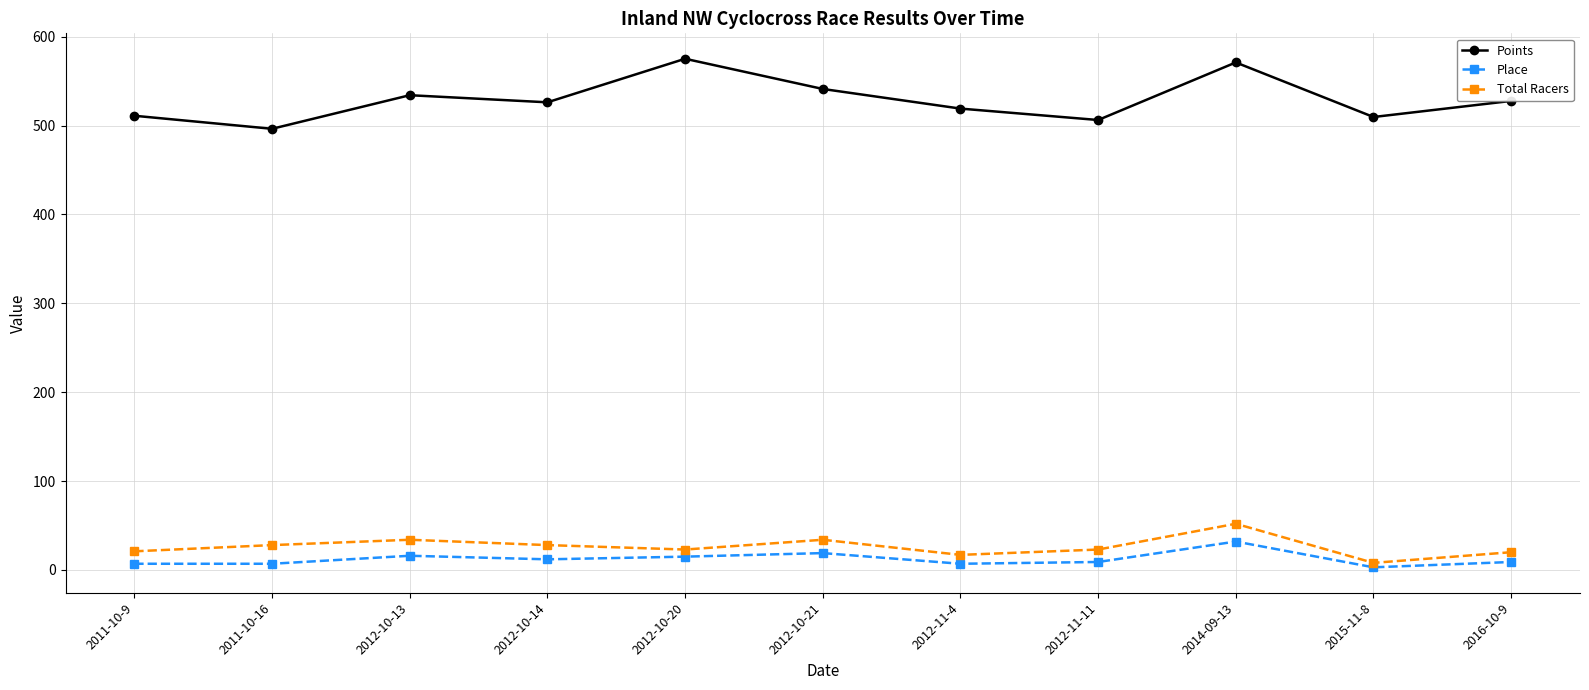

What is the spread (max minus min) of values at 2012-10-21?

522.2